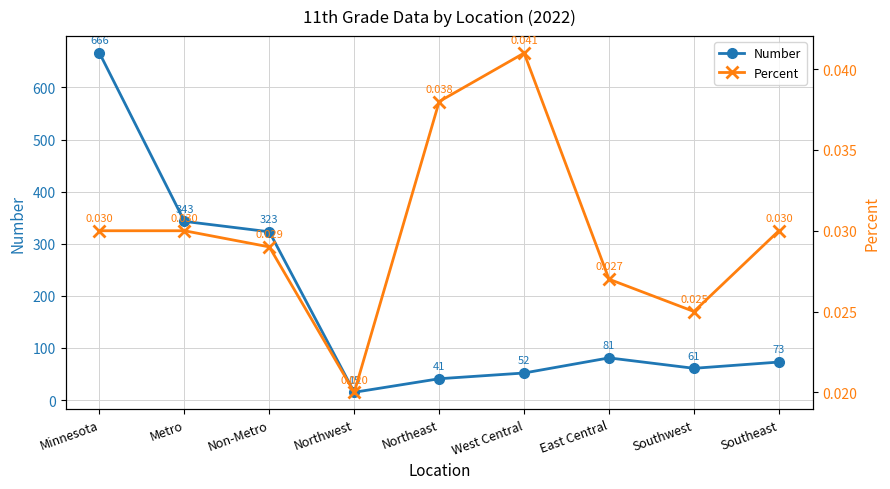

Count the number of data series in this chart.

2